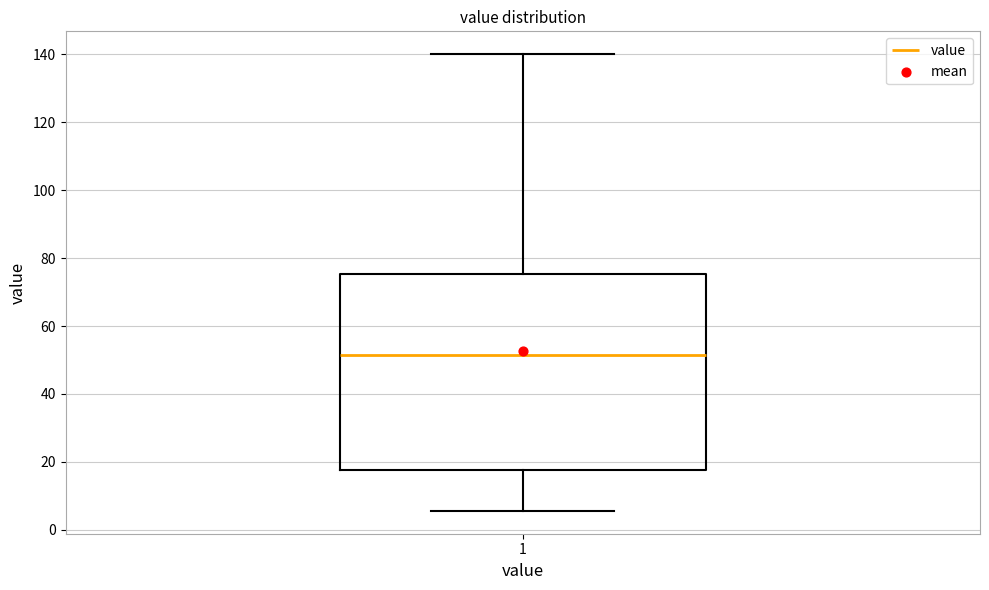

Where is the lower edge of the box at x = 1 on the y-axis? The values are not printed on the chart, so give them approximately, as read against the axis.

18